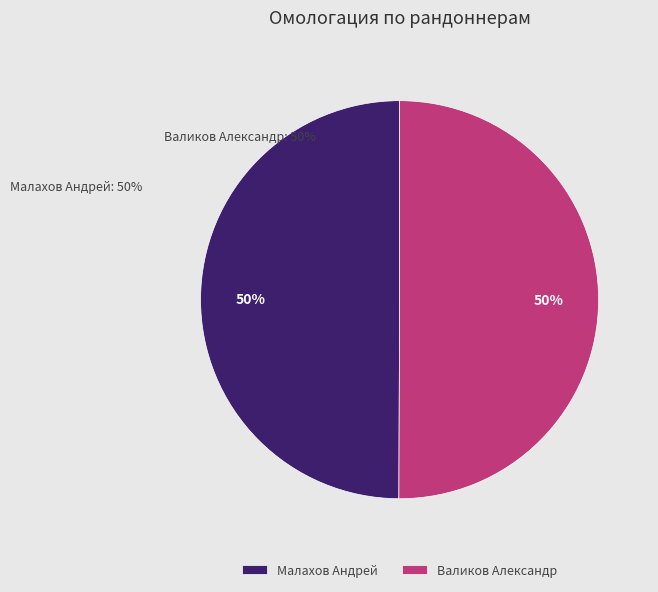

Do Малахов Андрей and Валиков Александр together represent more than half of the pie?

Yes